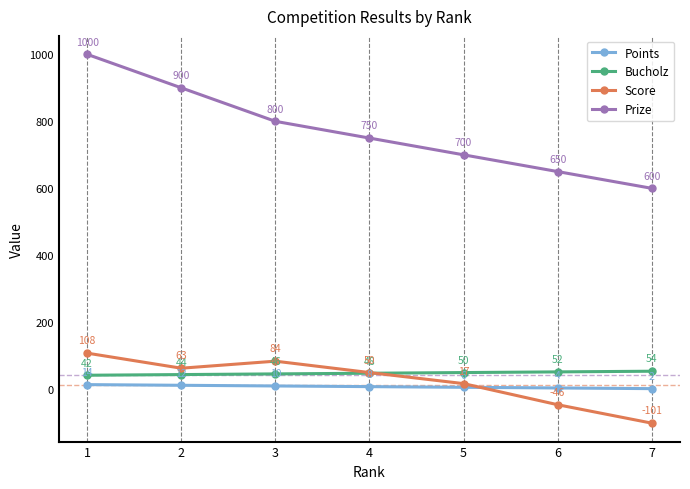

What is the value of the Points point at the 1st from the left?

14